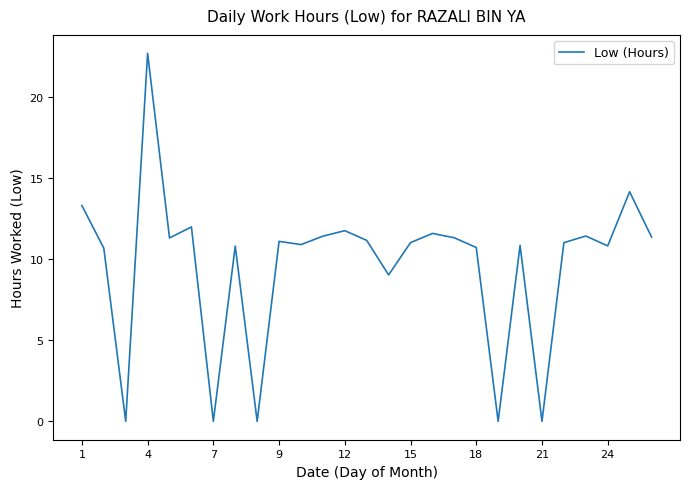

What is the average value?

9.7